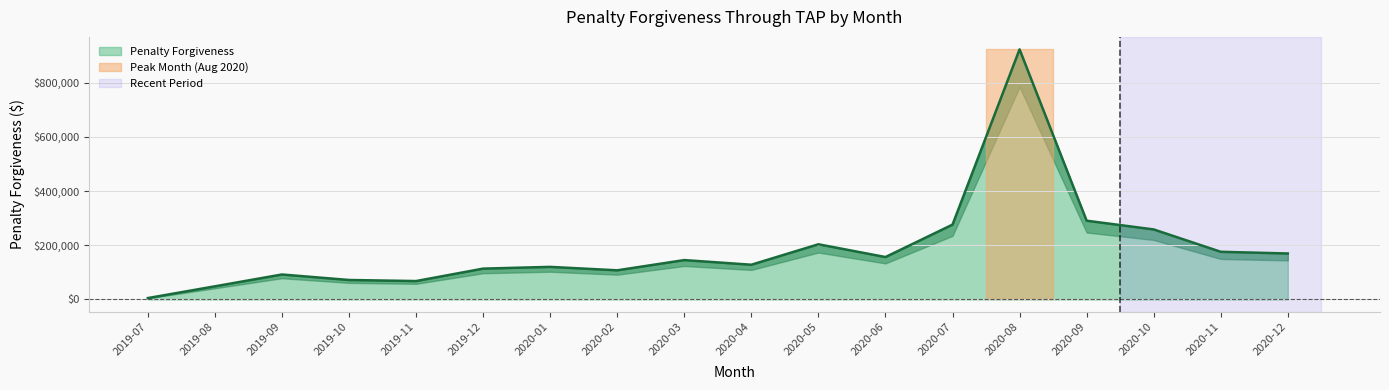

At which category does the chart reach its peak across all series?

2020-08